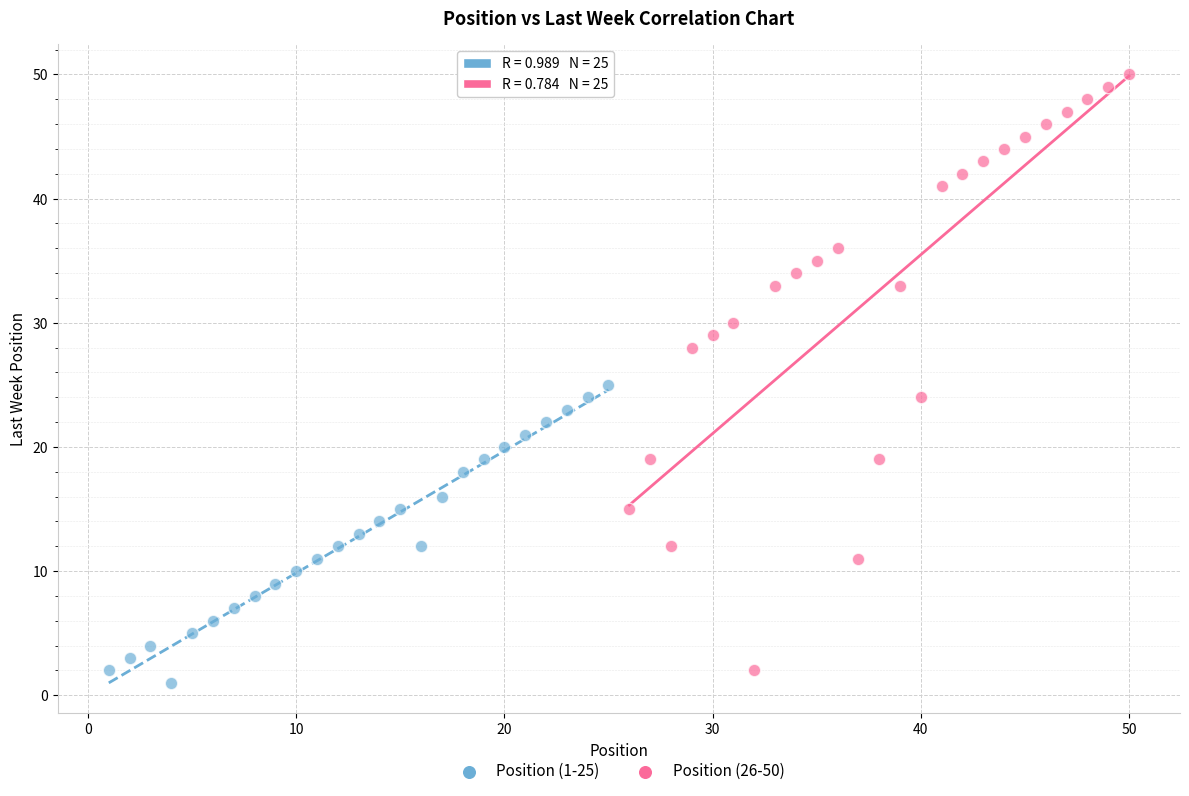

Which series has the largest Y range (max minus min)?

Position (26-50)